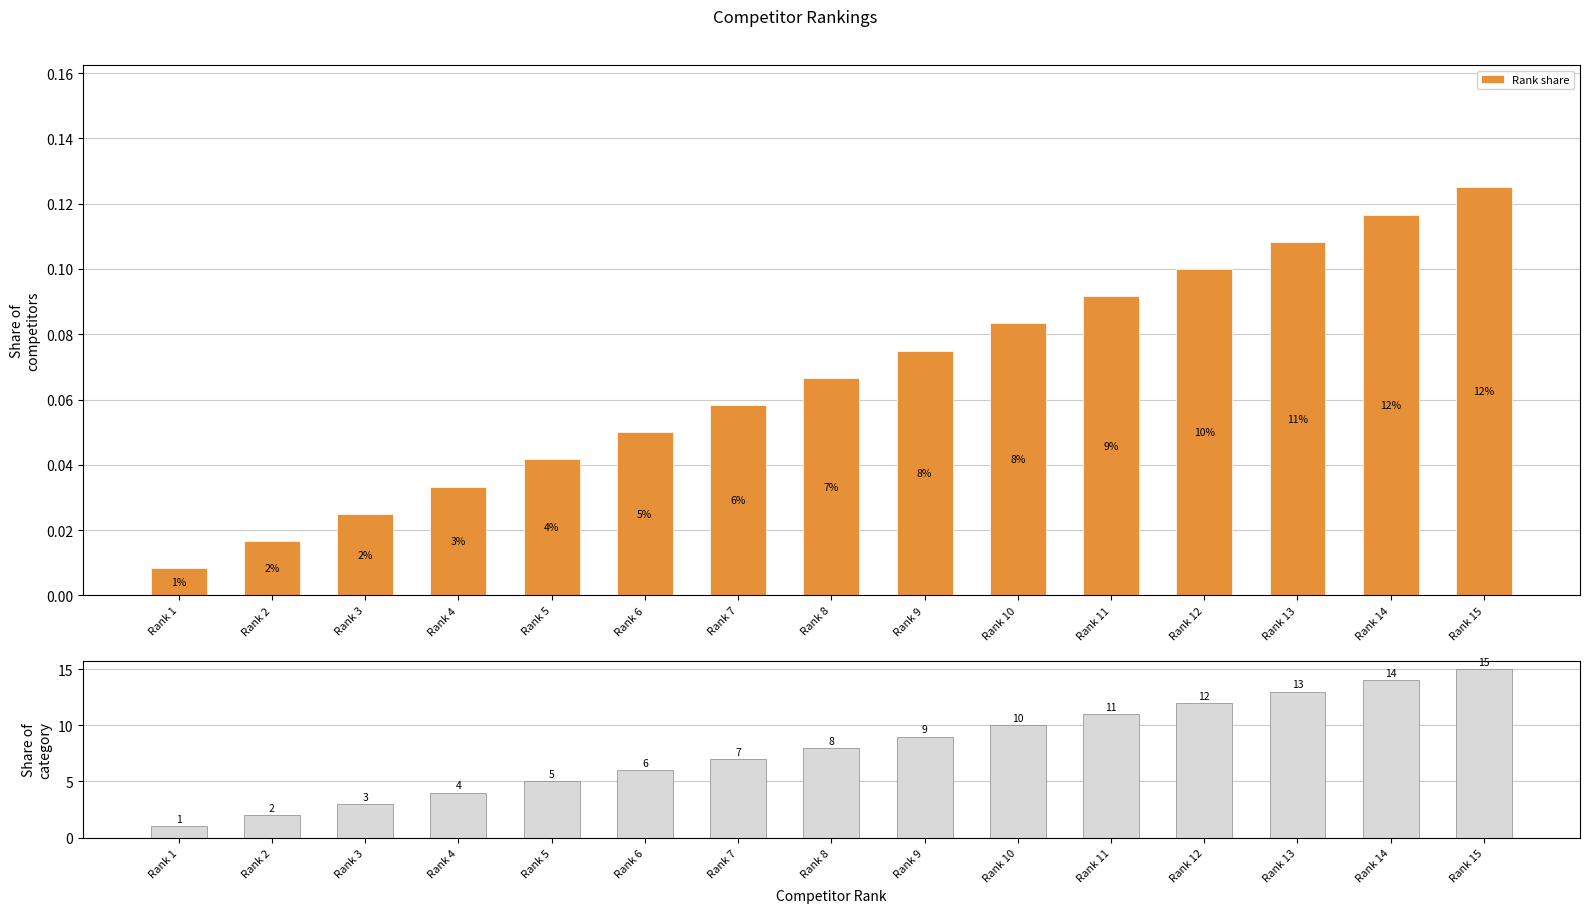

Is the value of Rank at Rank 6 greater than the value of Rank share at Rank 5?

Yes